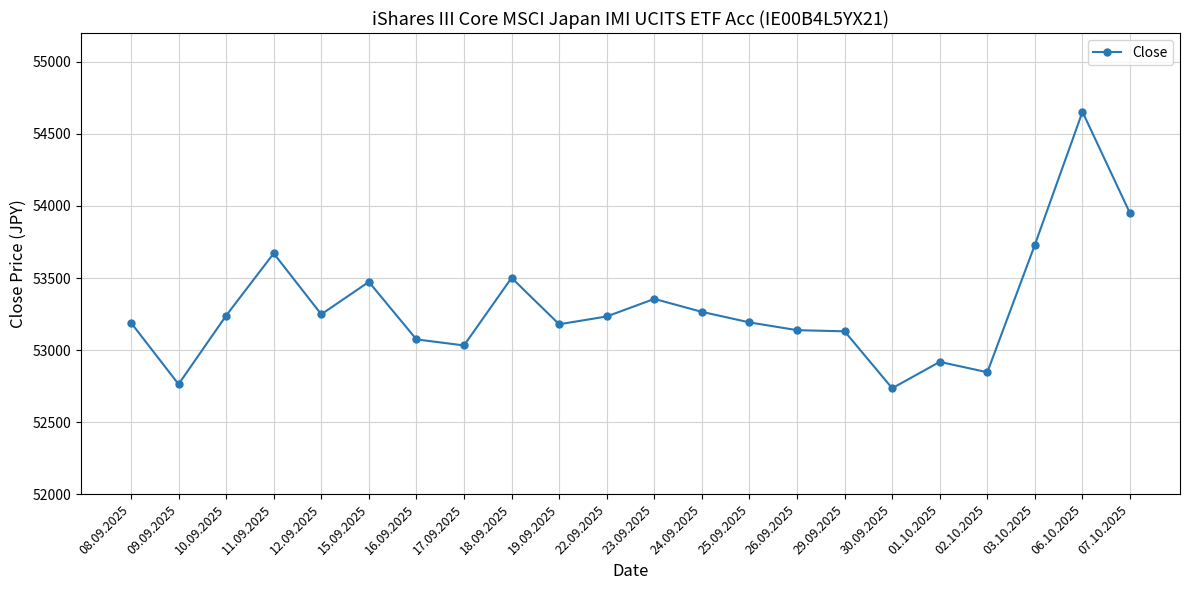

The chart shows a value of 53501 at 18.09.2025. True or false?

True